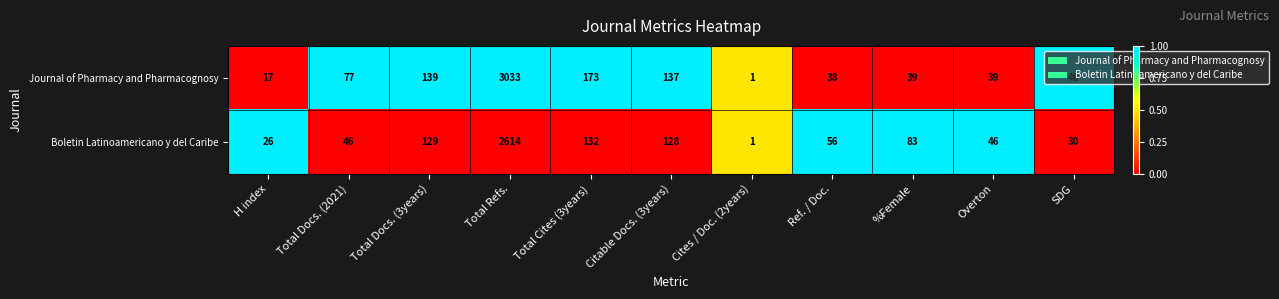

The value of Boletin Latinoamericano y del Caribe at Total Docs. (2021) is 74. True or false?

False